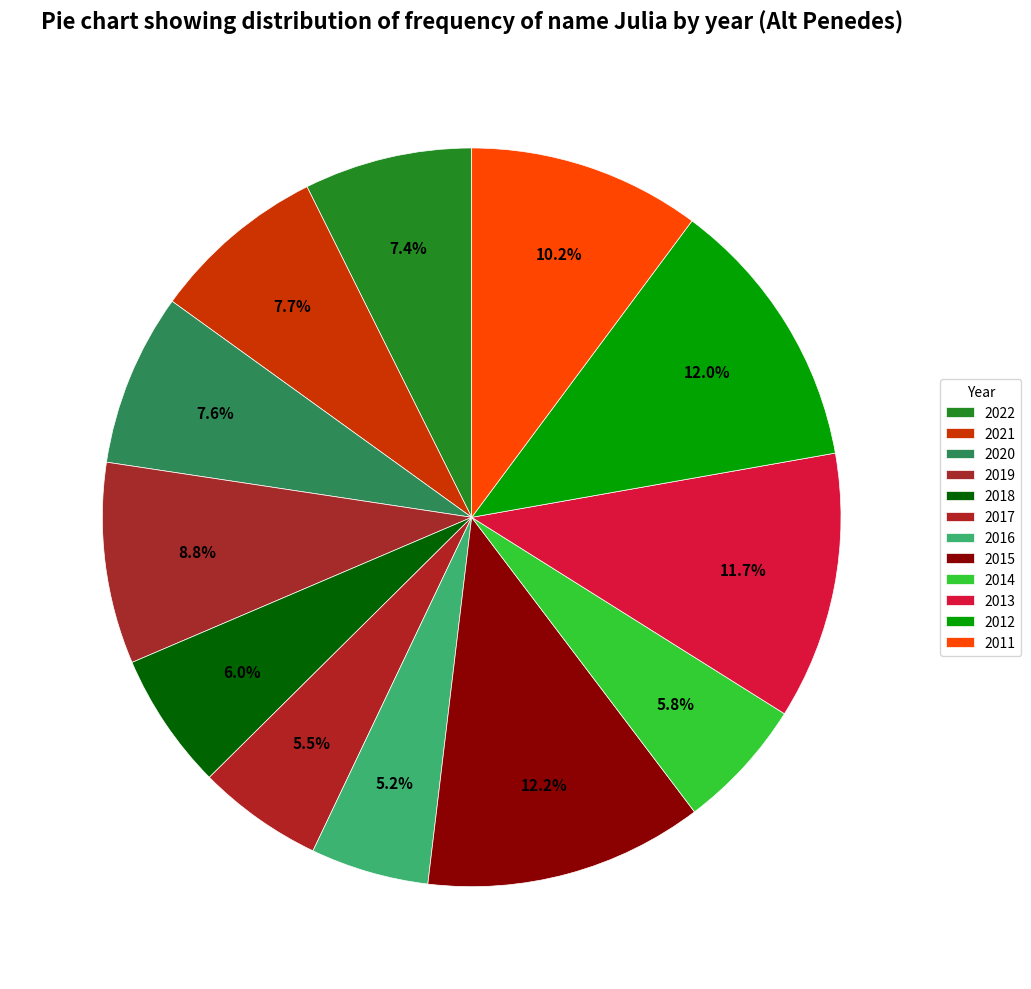

How many slices are in this pie chart?

12